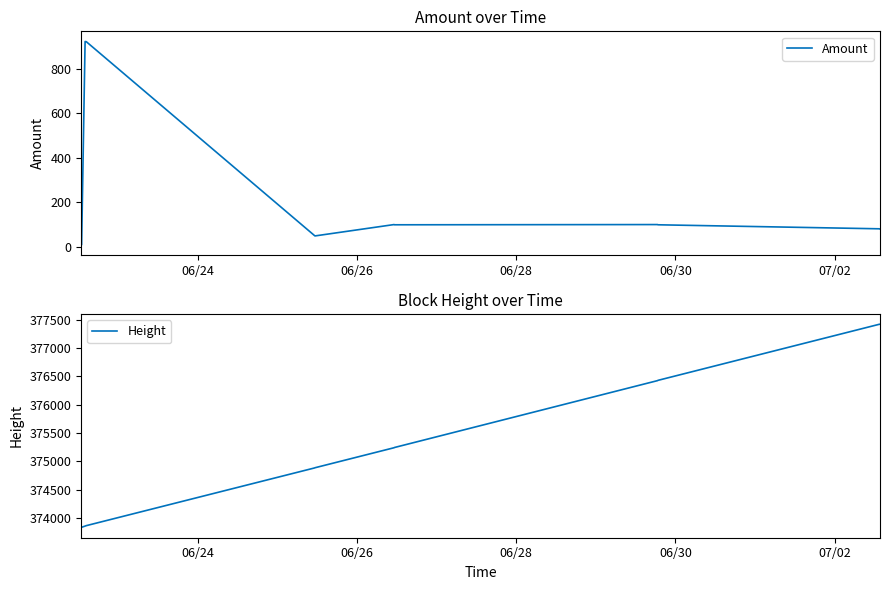

What is the average value of the Amount series?

210